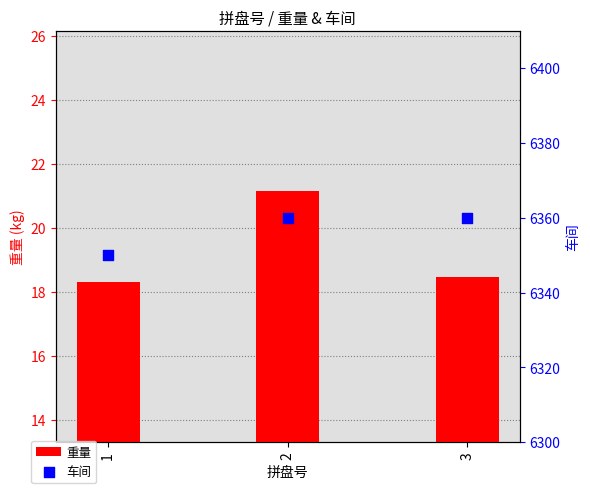

What is the total value across all series at 1?

6368.3